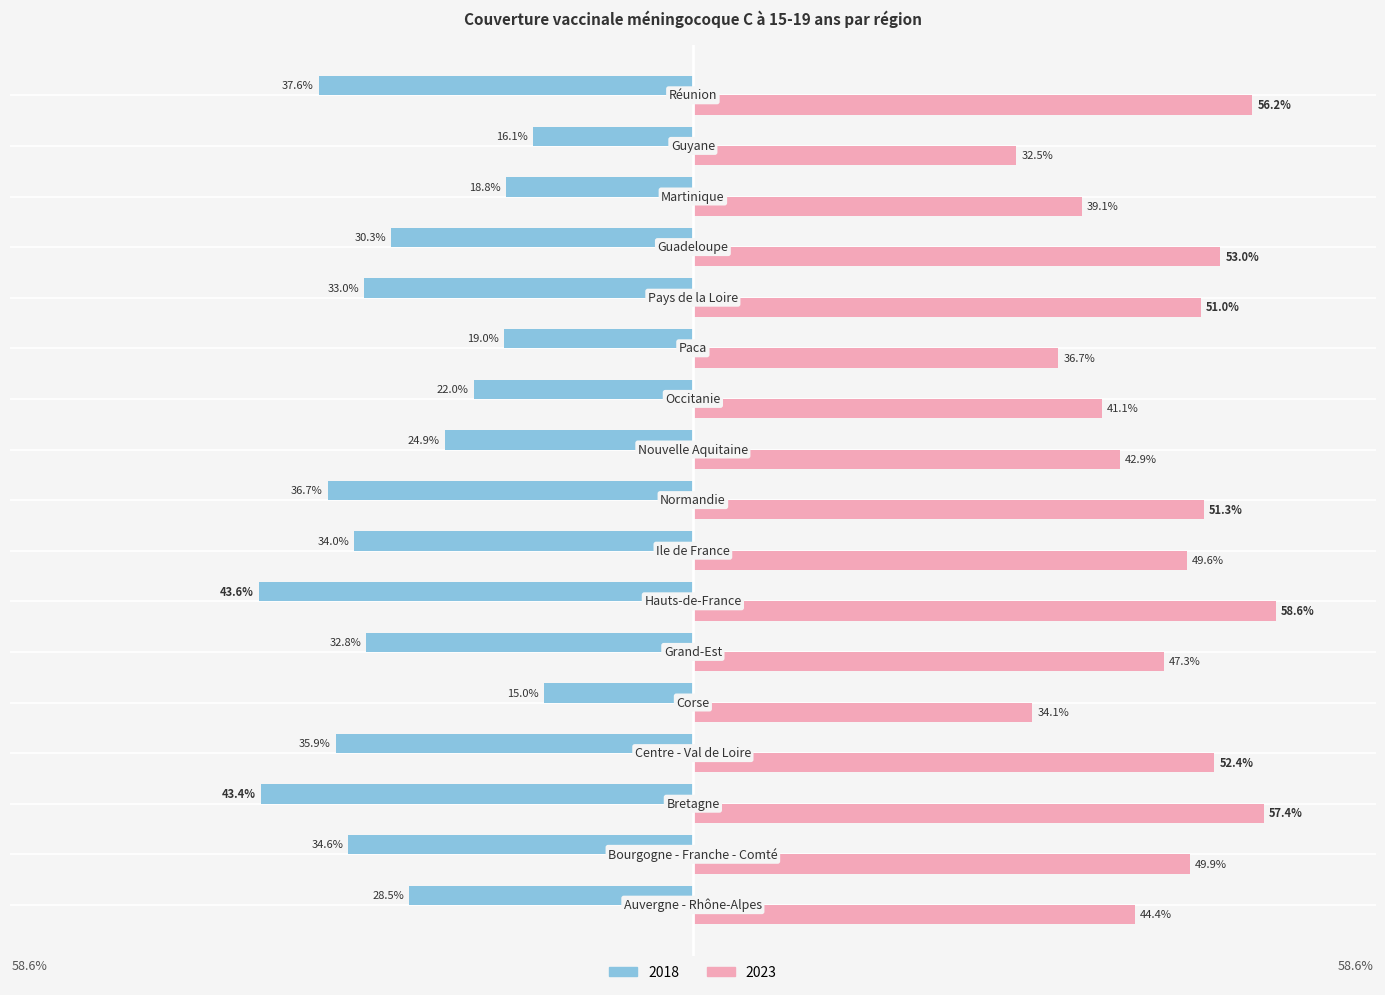

Rank the series by their average value, from highest to lowest.

2023, 2018